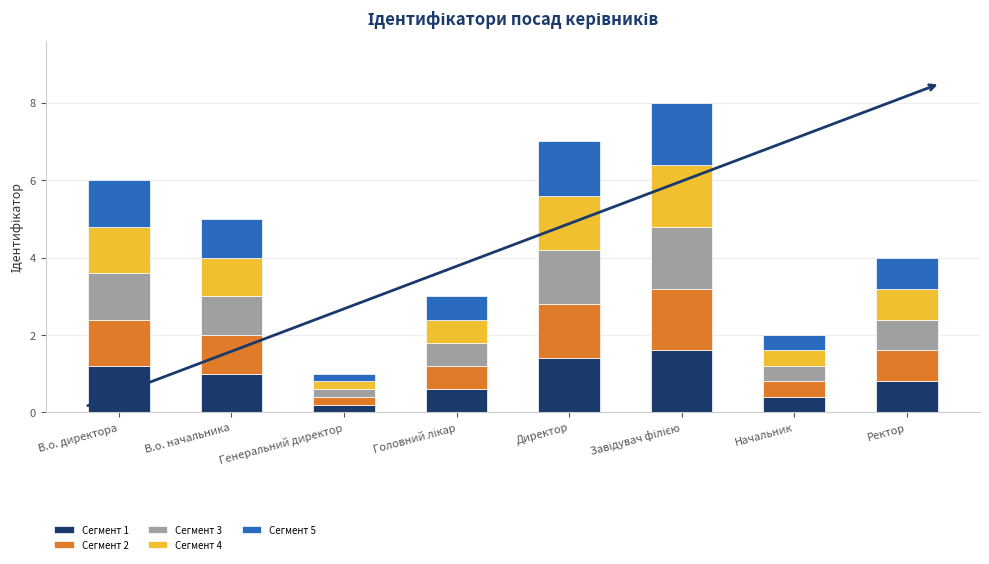

Does the chart contain any negative values?

No